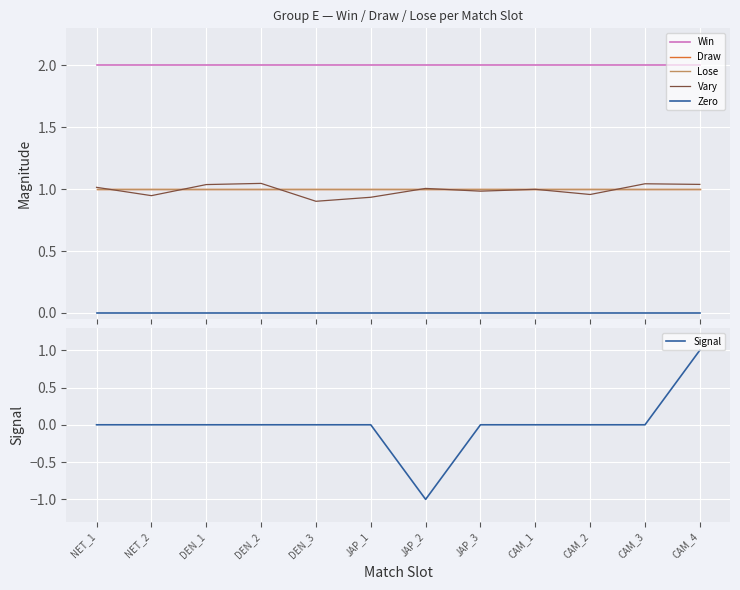

True or false: Lose and Draw intersect in this chart.

False